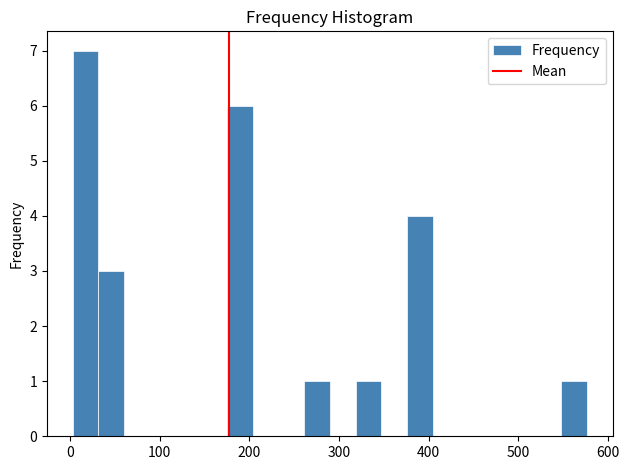

Around what value on the x-axis is the tallest bar? Give the approximate position of its centre, as read against the axis.

20